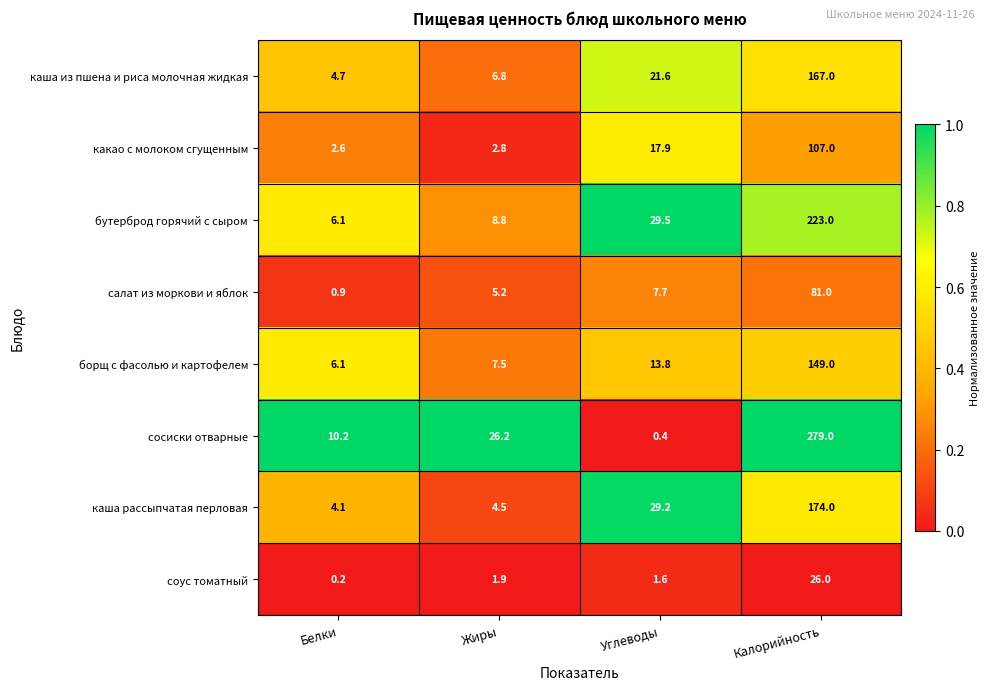

At which category is the sum across all series the highest?

Калорийность